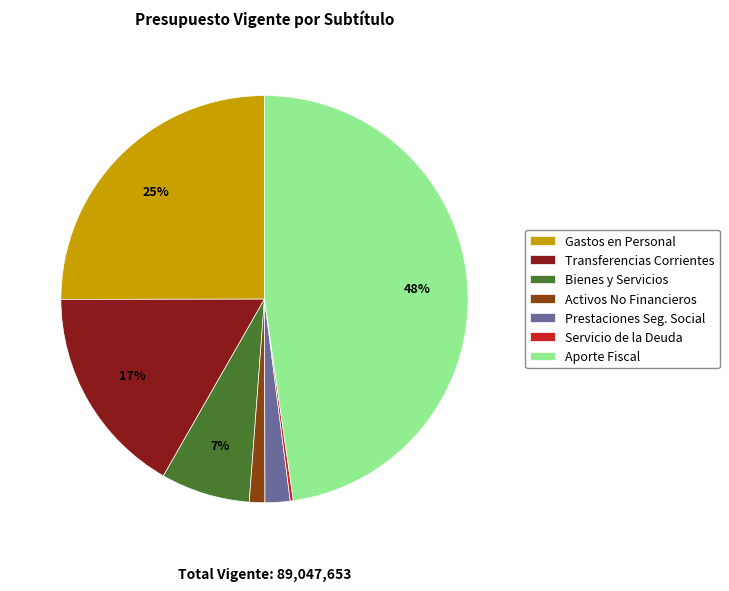

What is the largest slice in the pie chart?

Aporte Fiscal